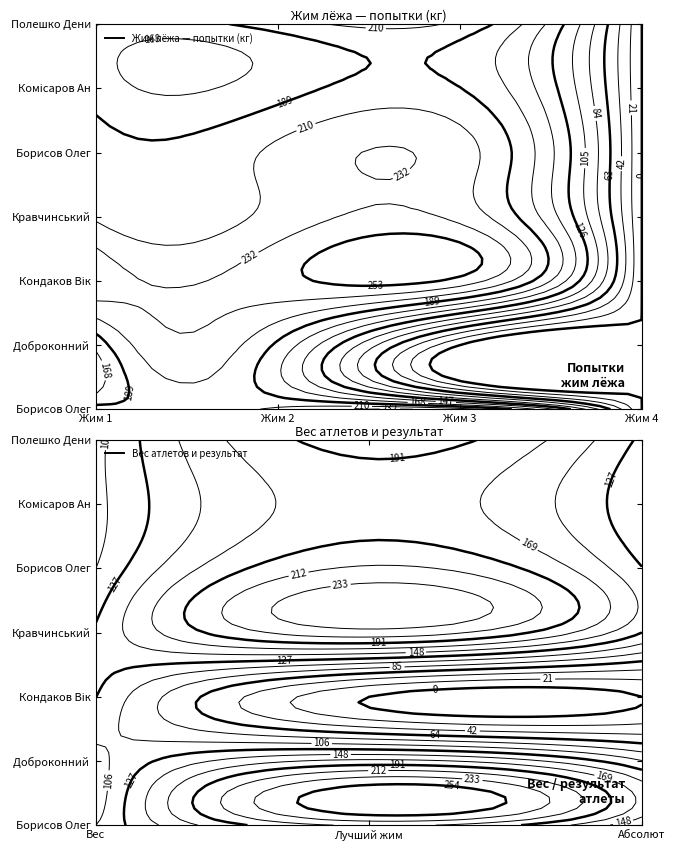

True or false: Доброконний Євгеній has a value of 85.2 at 1.

False